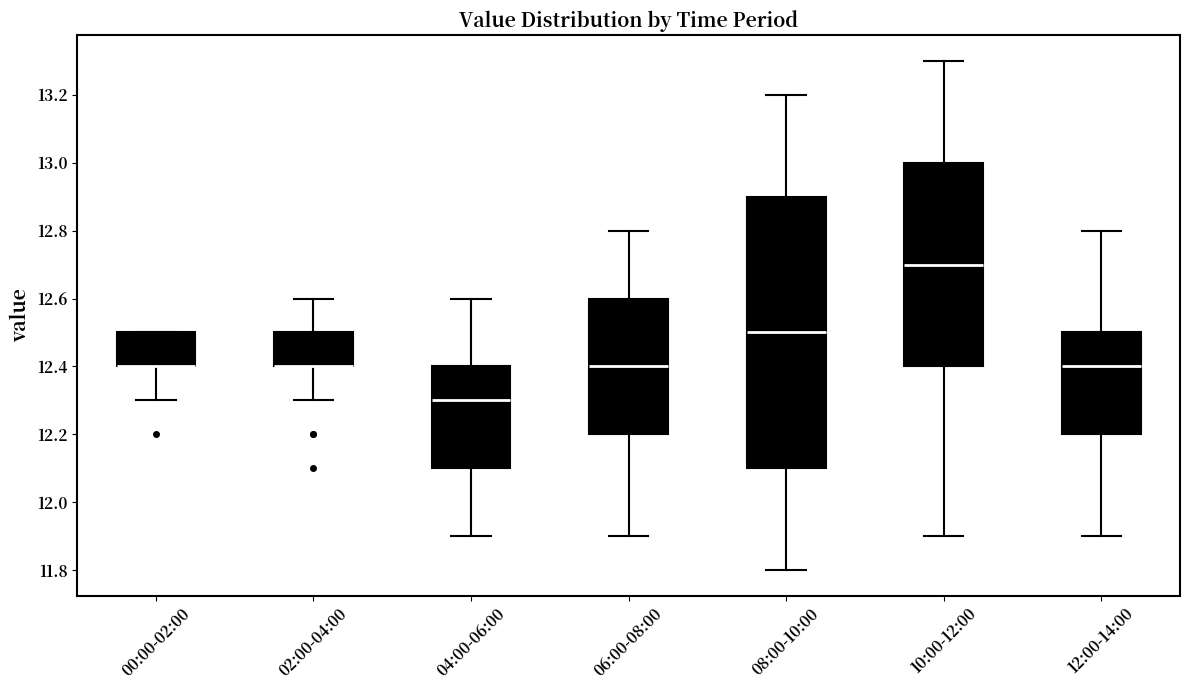

Which box is the tallest, from its lower edge to its upper edge?

08:00-10:00